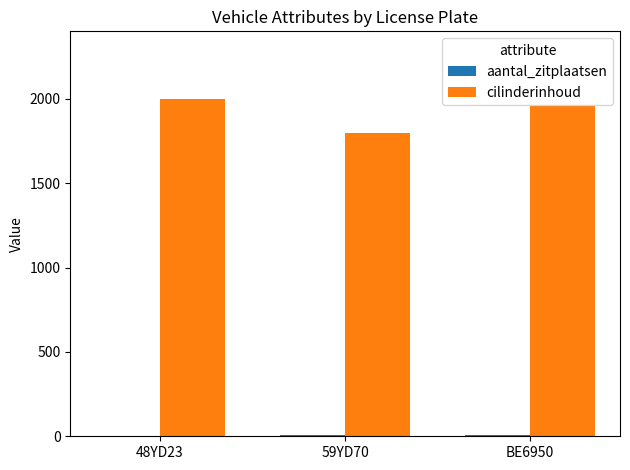

Which series has the largest total across all categories?

cilinderinhoud